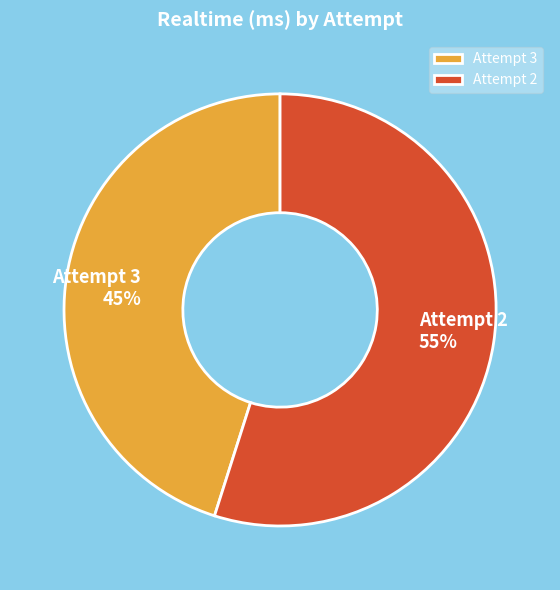

The Attempt 3 slice represents 45% of the pie. True or false?

True